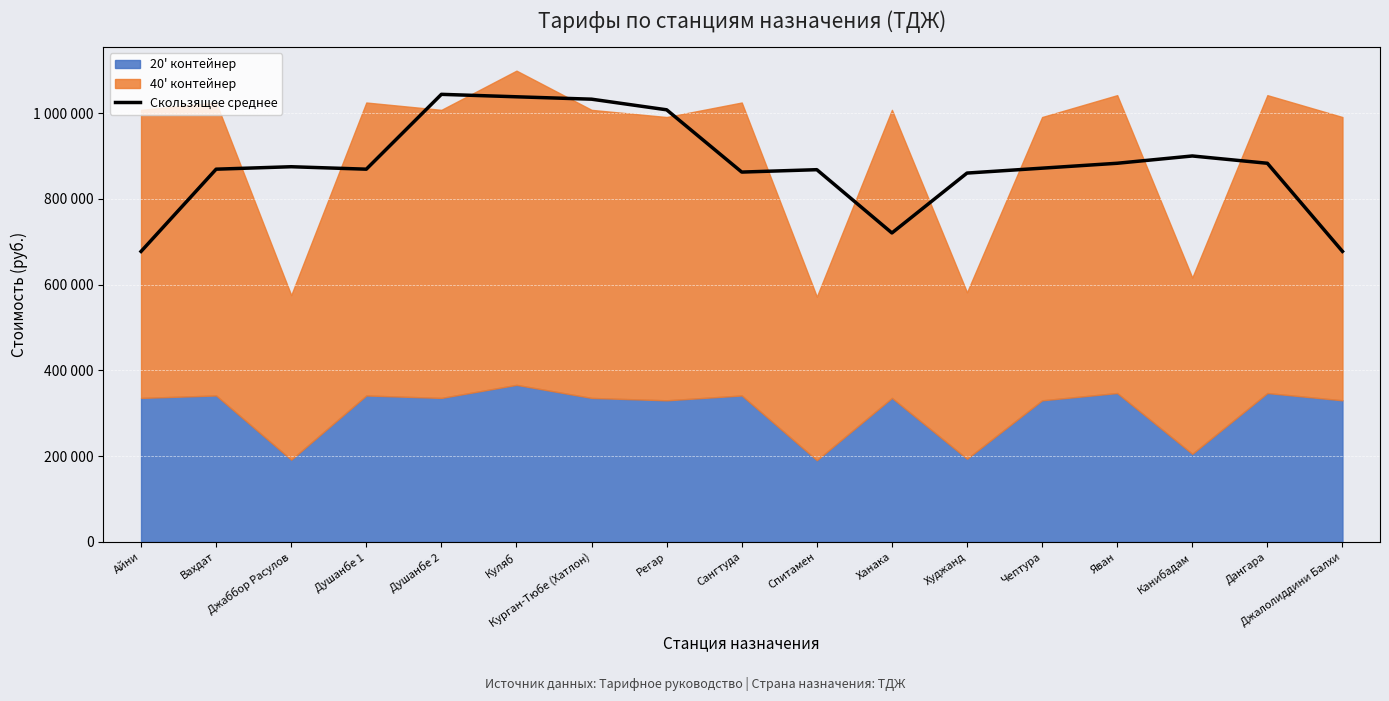

At which category does the data reach its first local valley?

Душанбе 1